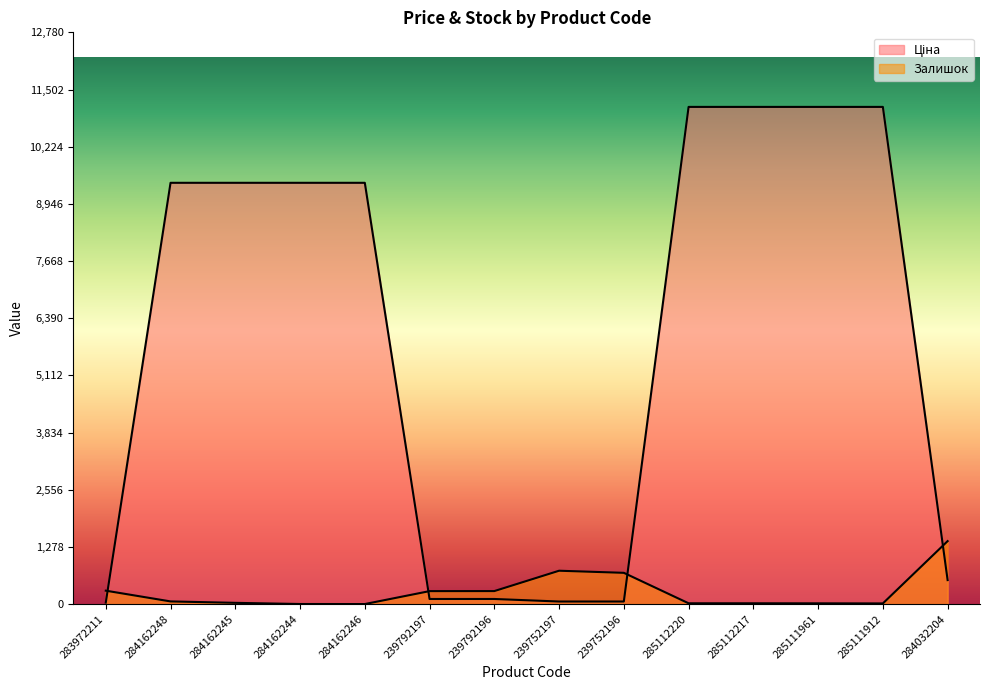

What is the highest value of the Залишок series?

1407.0